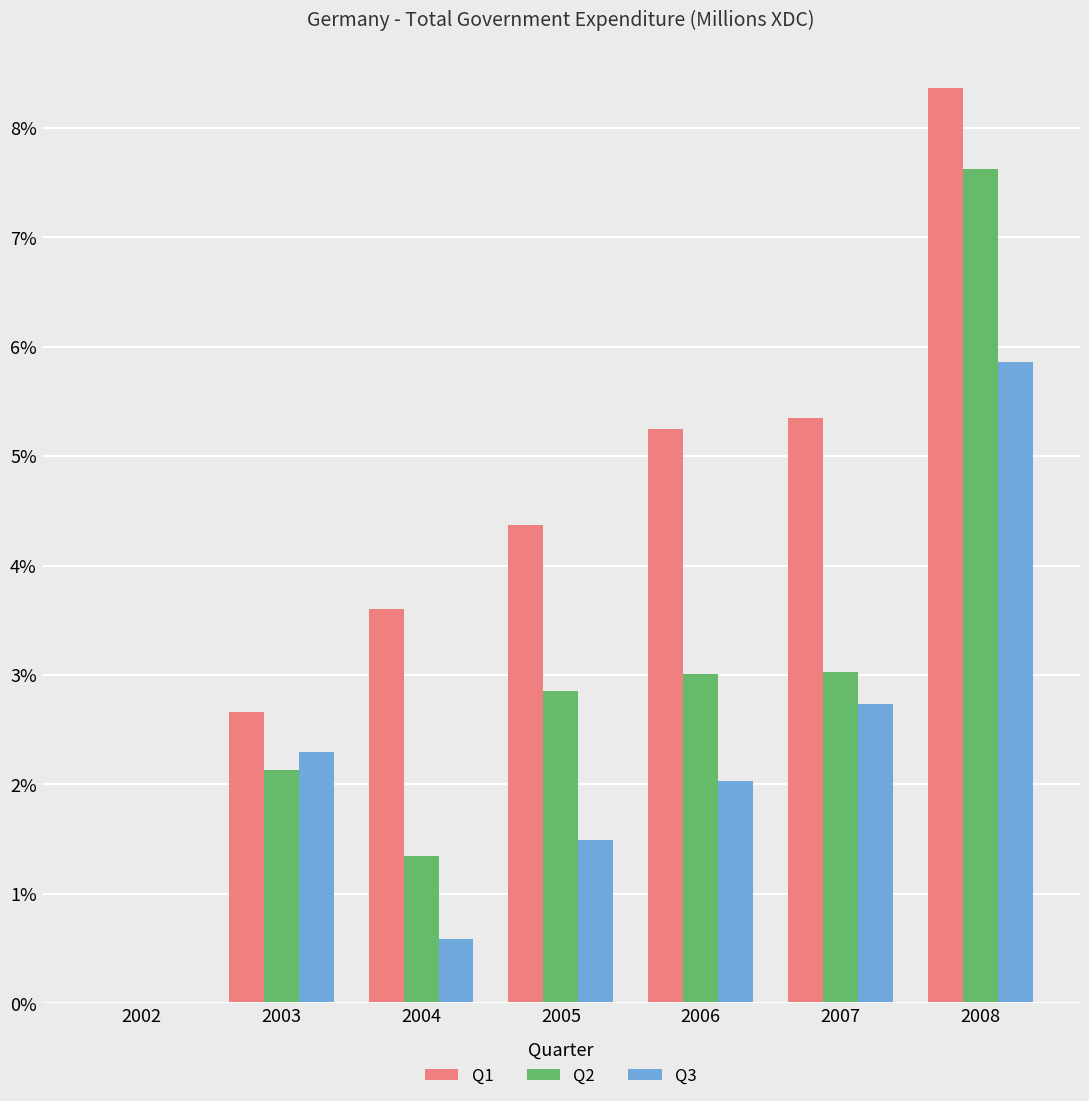

Reading right to left, what are all the values shown in this chart?

Q1: 8.4	5.3	5.2	4.4	3.6	2.7	0.0
Q2: 7.6	3.0	3.0	2.8	1.3	2.1	0.0
Q3: 5.9	2.7	2.0	1.5	0.6	2.3	0.0